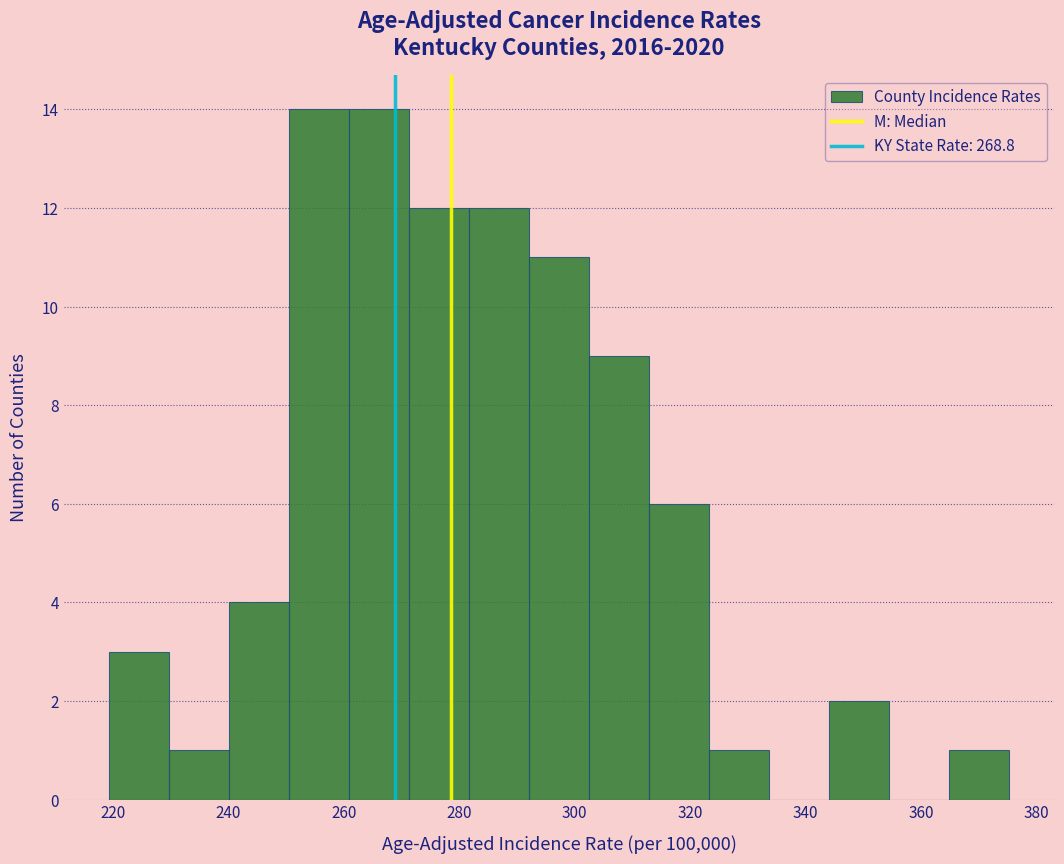

How tall is the bar that spans 272 to 282 on the x-axis? Neither the bar edges nor the heights are printed on the chart, so give them approximately, as read against the axes.

12